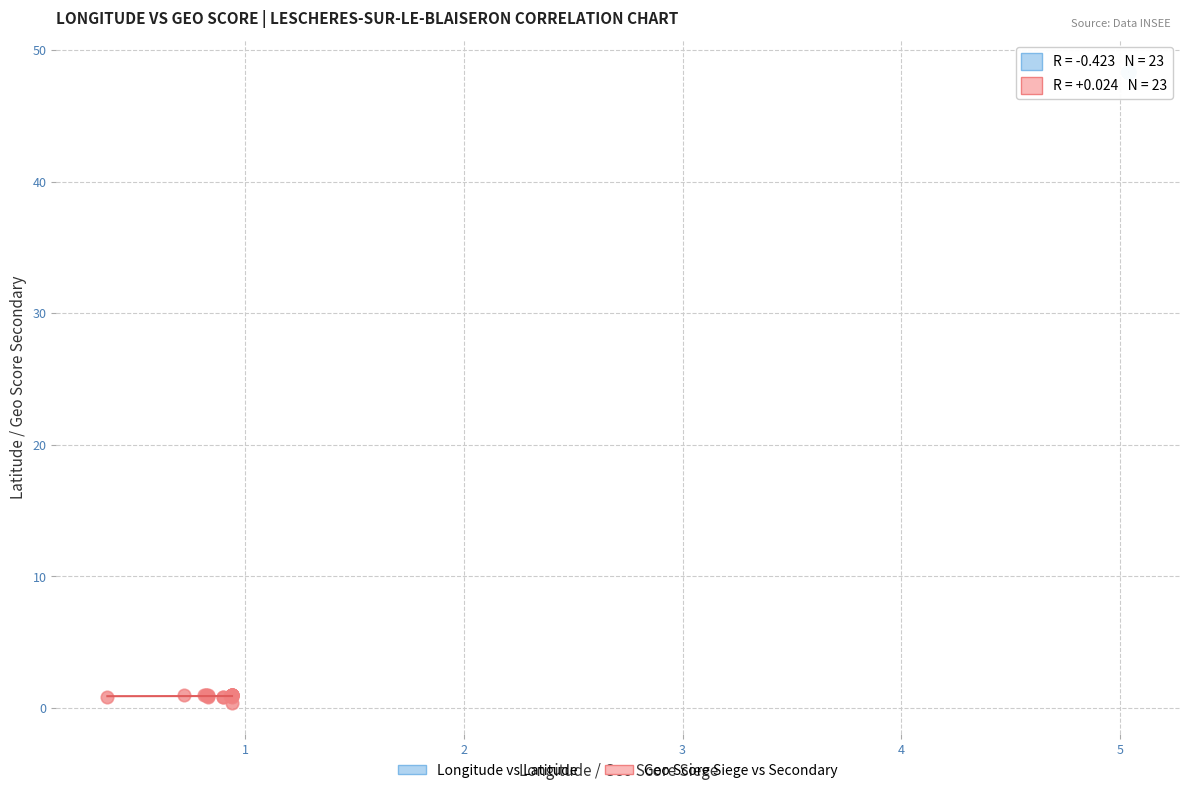

Which series has the largest Y range (max minus min)?

Geo Score Siege vs Secondary